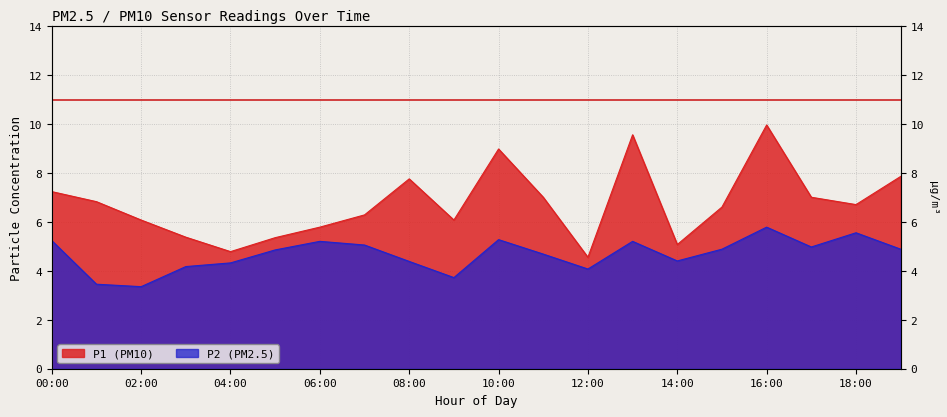

At which category does P1 reach its first local valley?

04:00